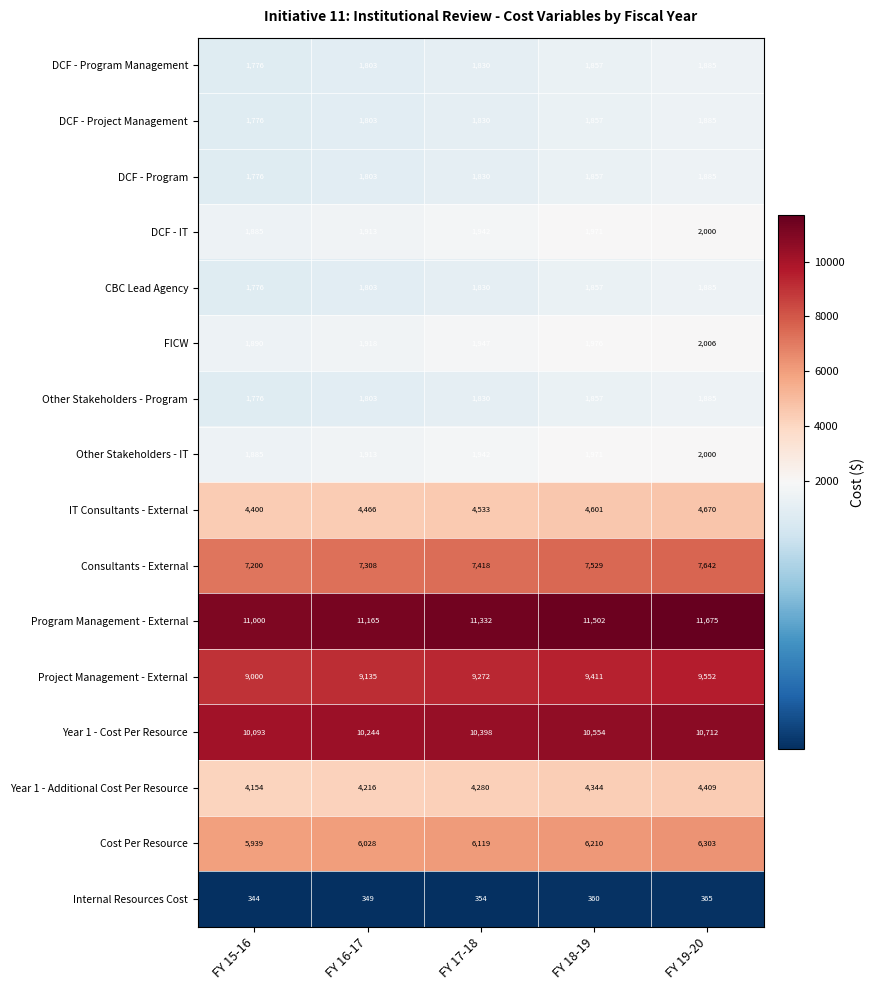

The value of Consultants - External at FY 19-20 is 12044. True or false?

False